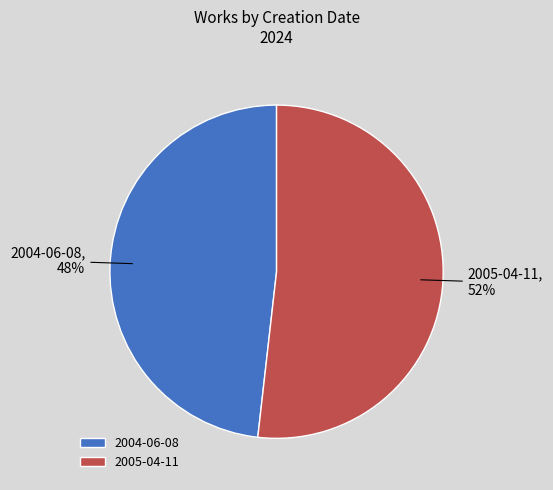

Which category has the smallest portion of the pie?

2004-06-08